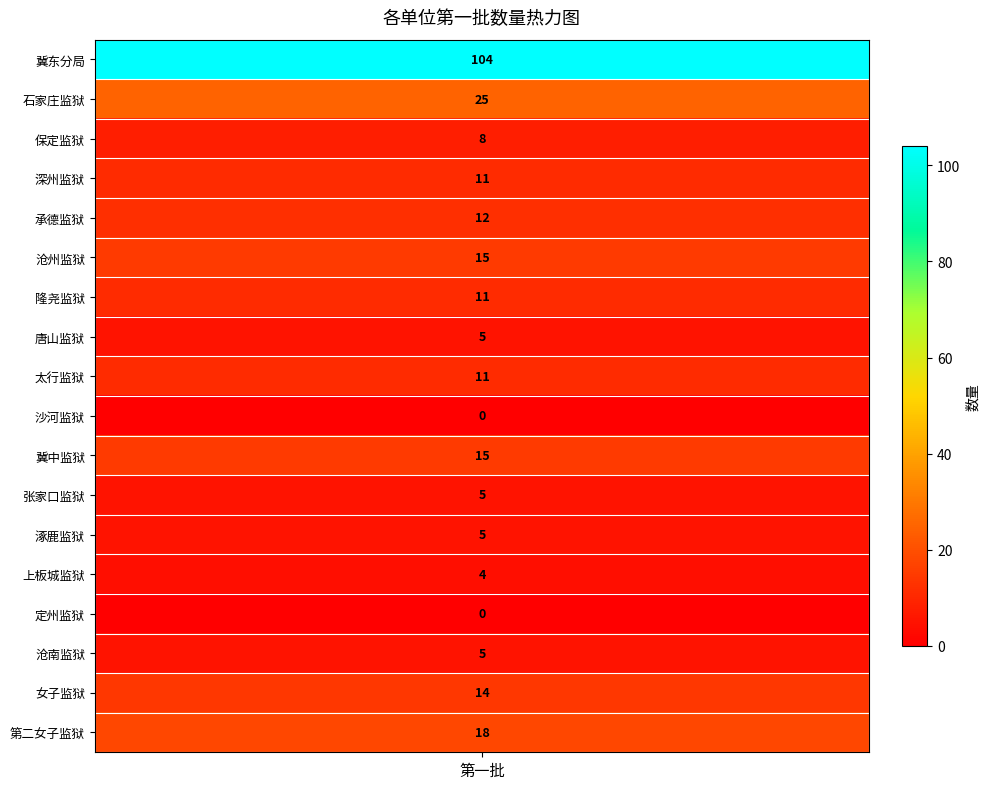

What is the sum of the values at 涿鹿监狱 and 承德监狱?

17